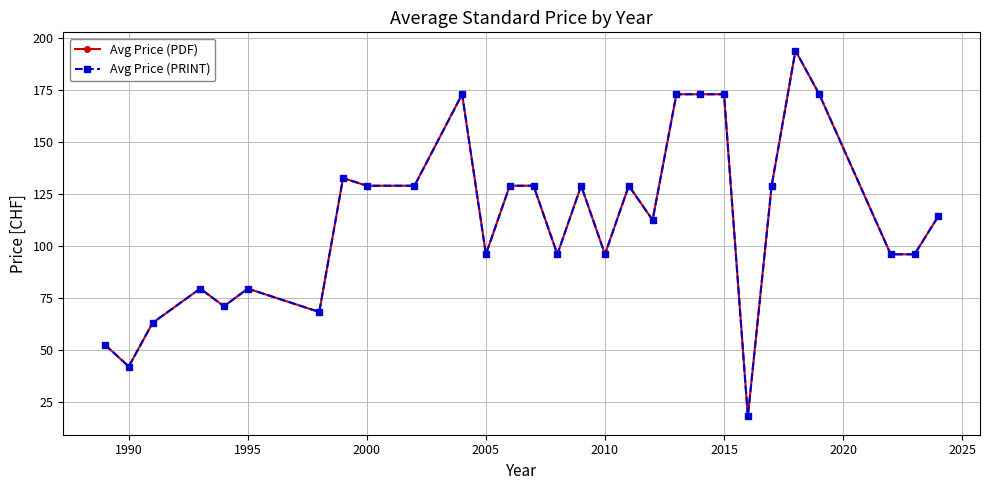

Is this an area chart (filled region under the line)?

No